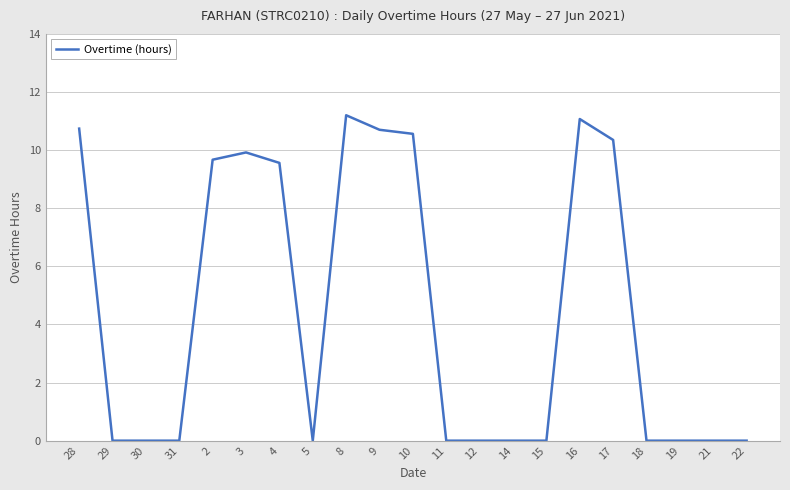

What is the maximum value shown in the chart?

11.2